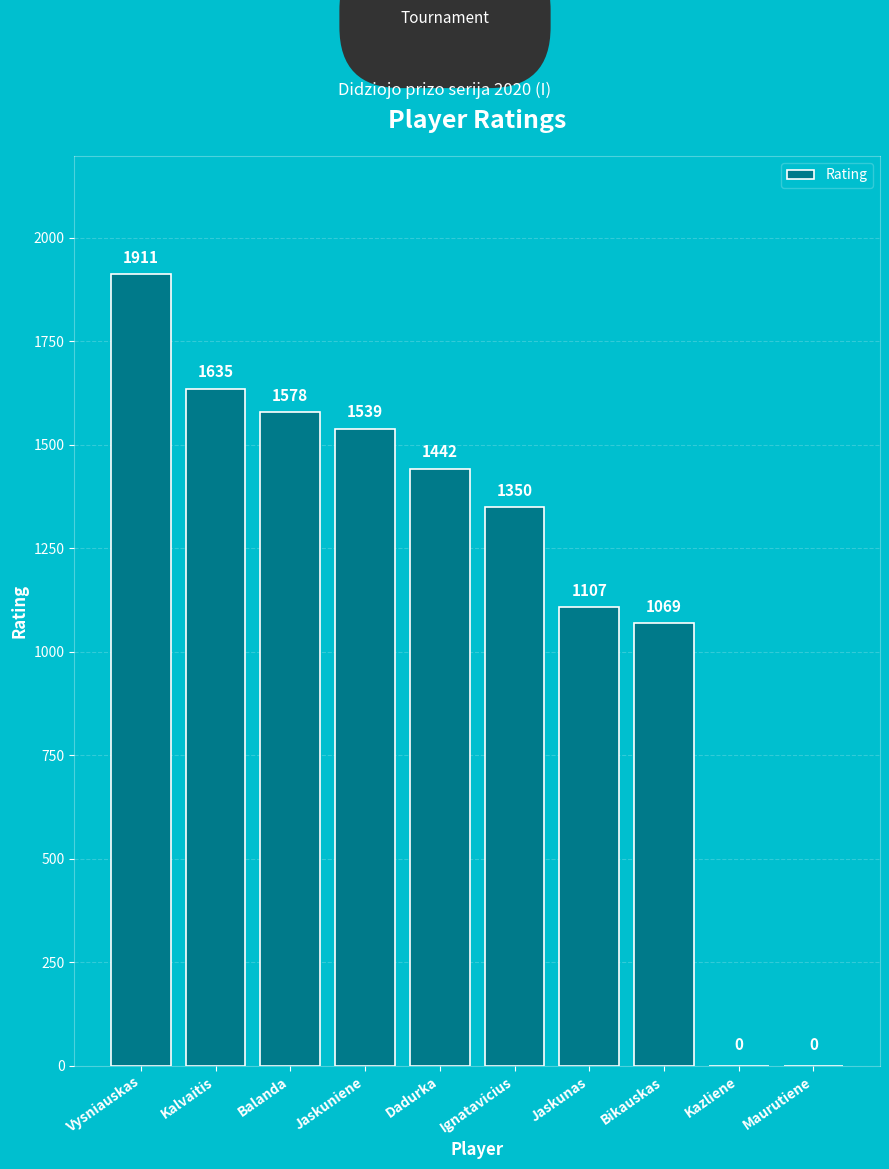

What is the greatest value displayed?

1911